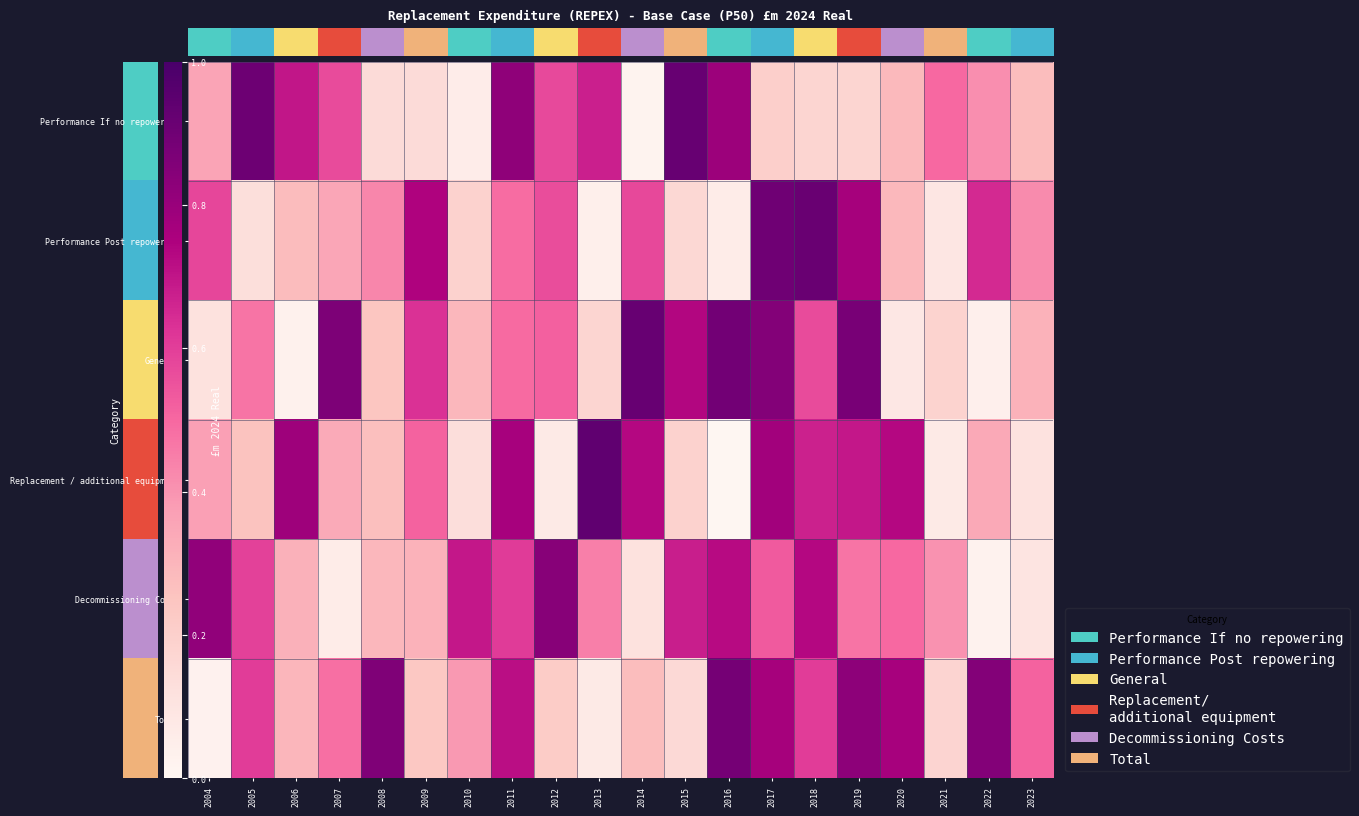

What is the total value across all series at 2007?

2.7